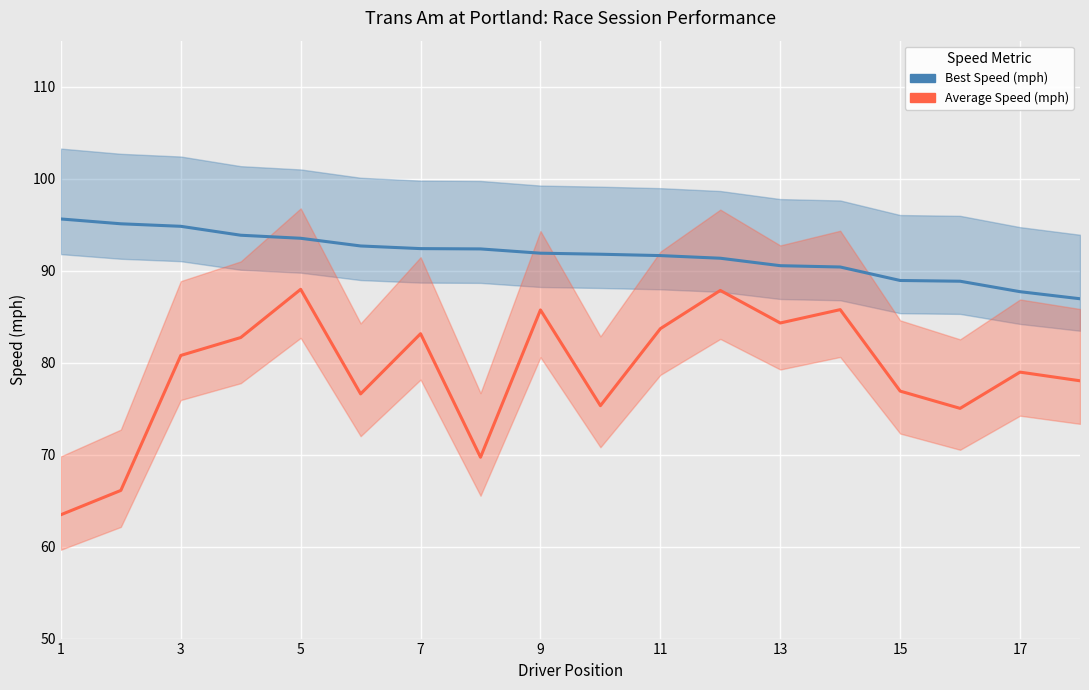

At how many categories does at least one series exceed 65?

18